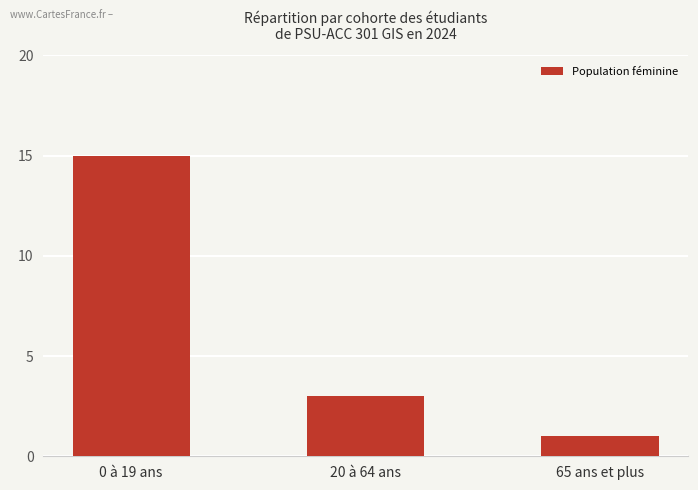

Count the number of data series in this chart.

1